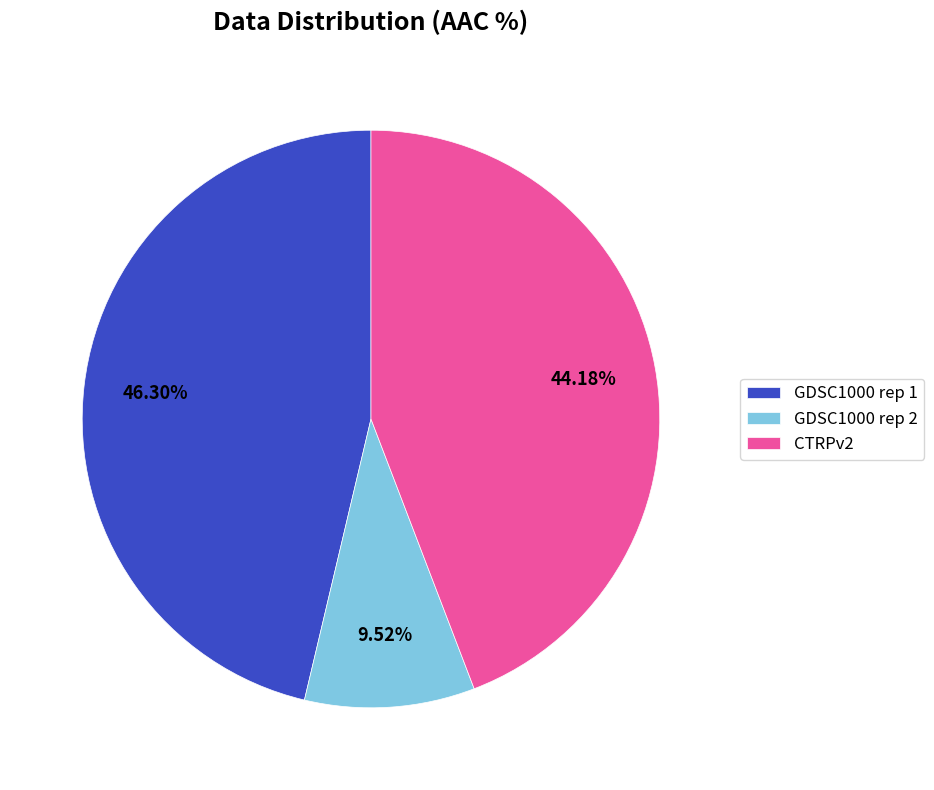

What is the largest slice in the pie chart?

GDSC1000 rep 1